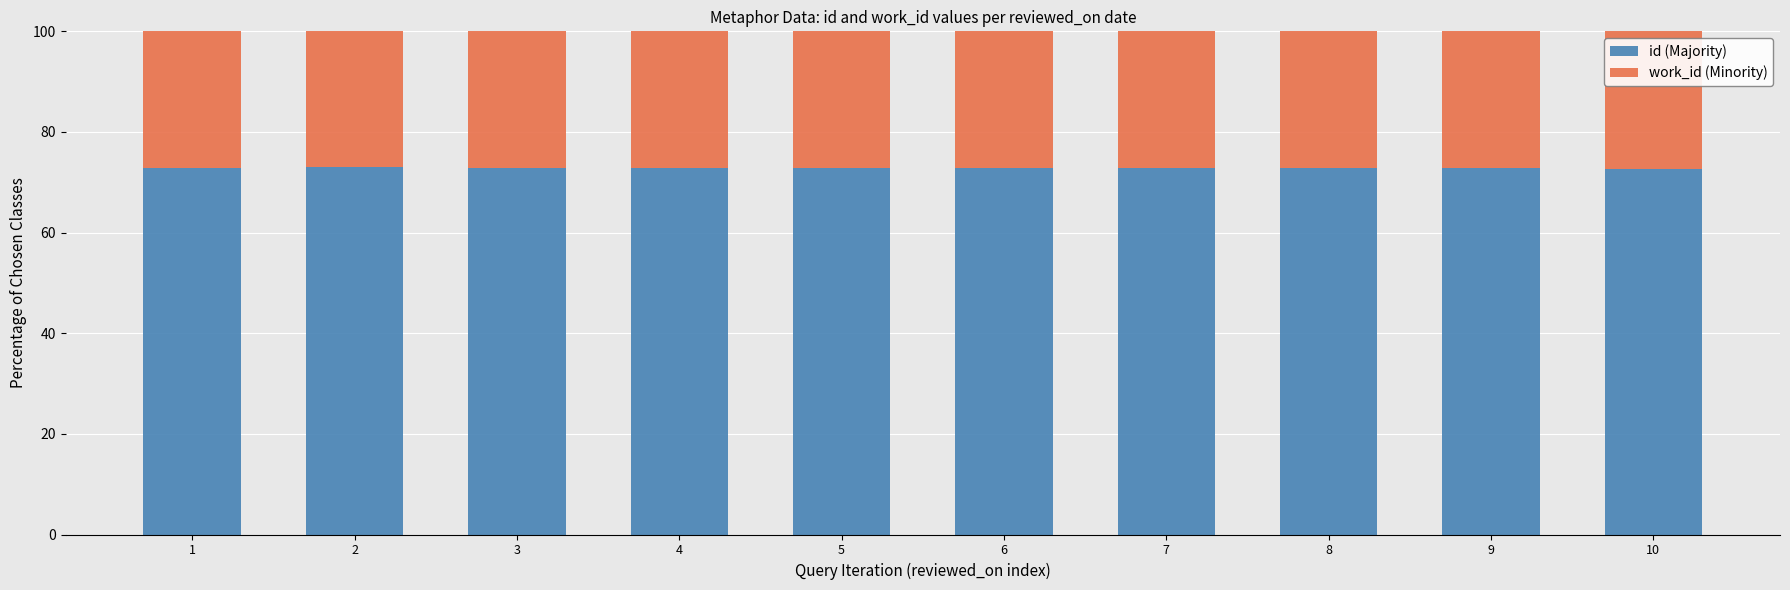

What is the sum of the id (Majority) values at 10 and 5?

145.6